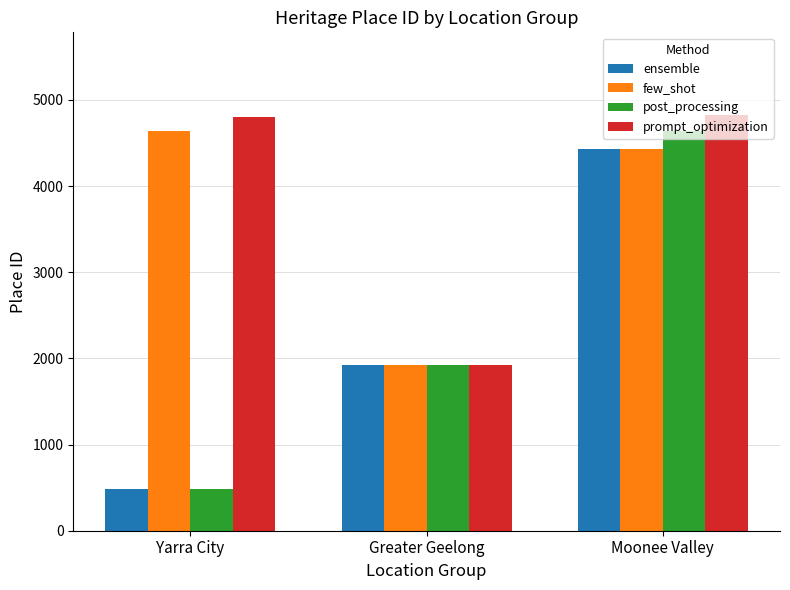

At which category is the sum across all series the highest?

Moonee Valley